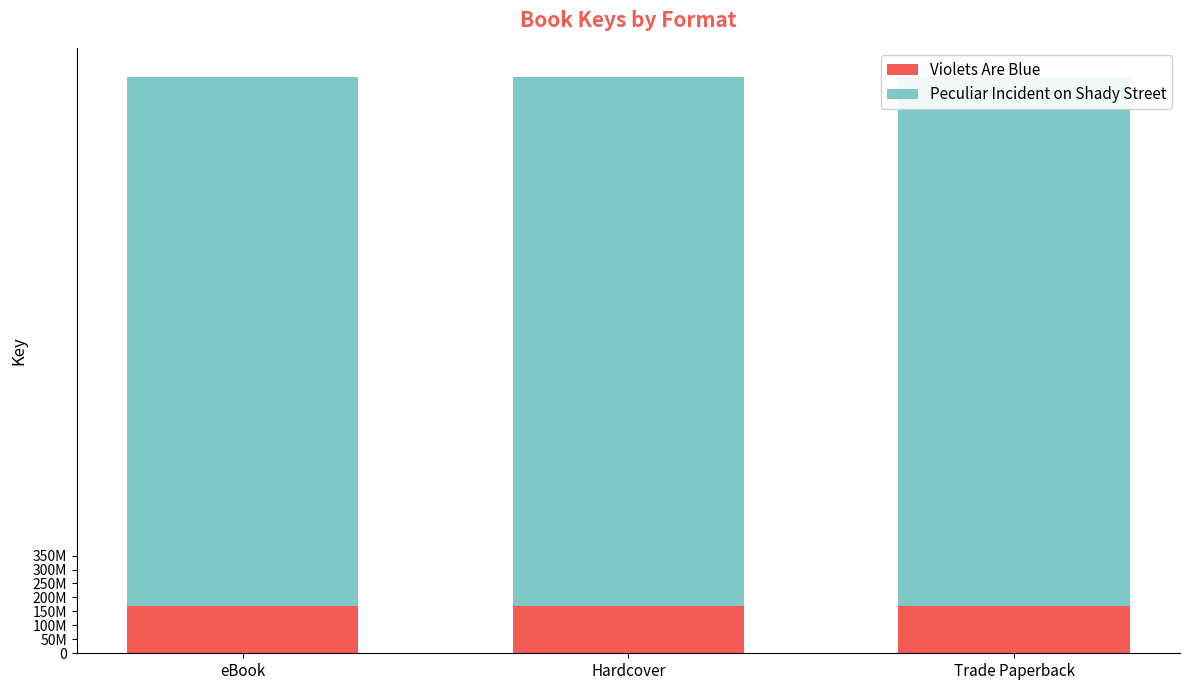

What position from the left is eBook?

1